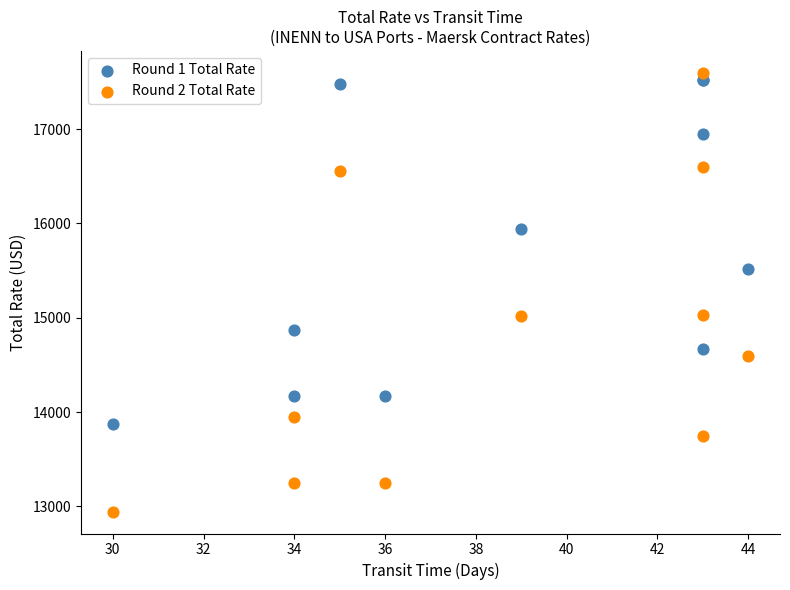

Which series contains the lowest Y value?

Round 2 Total Rate